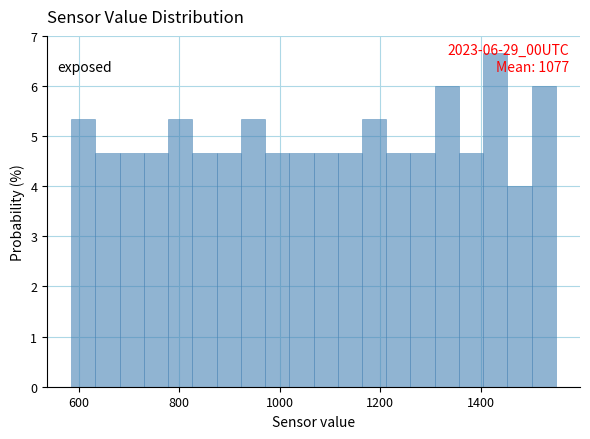

Read against the x-axis, roughly where is the centre of the tallest bar?

1420